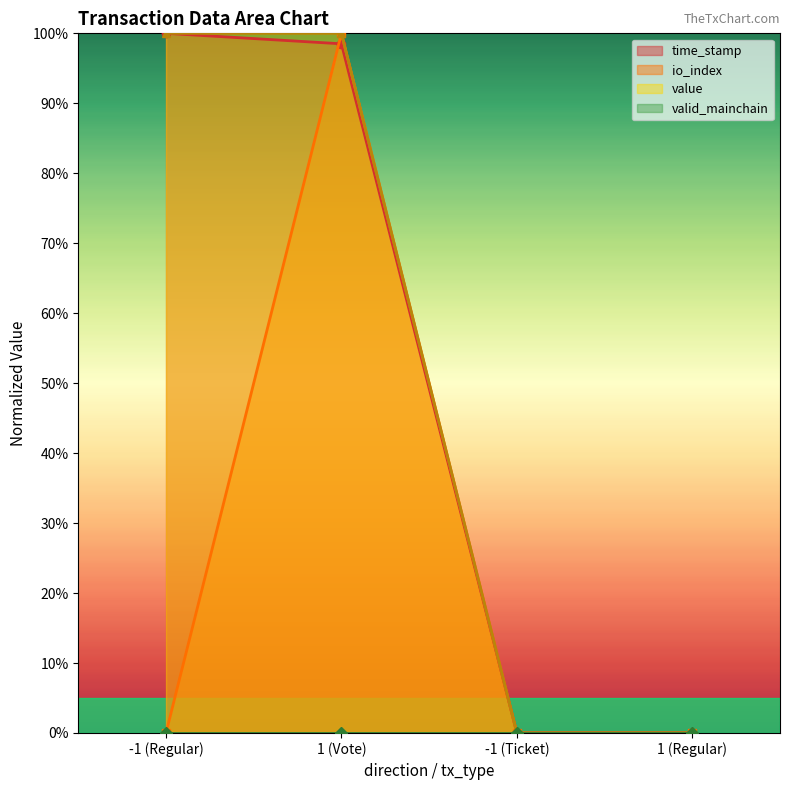

True or false: value and io_index cross at least once.

False